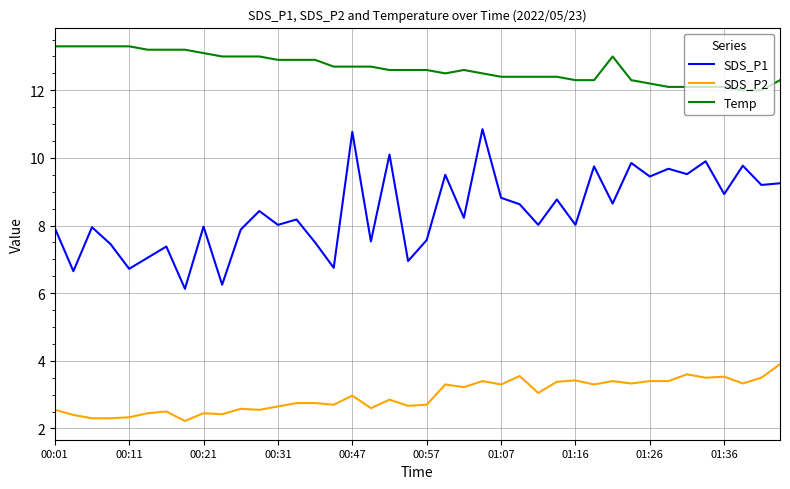

Rank the series by their average value, from lowest to highest.

SDS_P2, SDS_P1, Temp